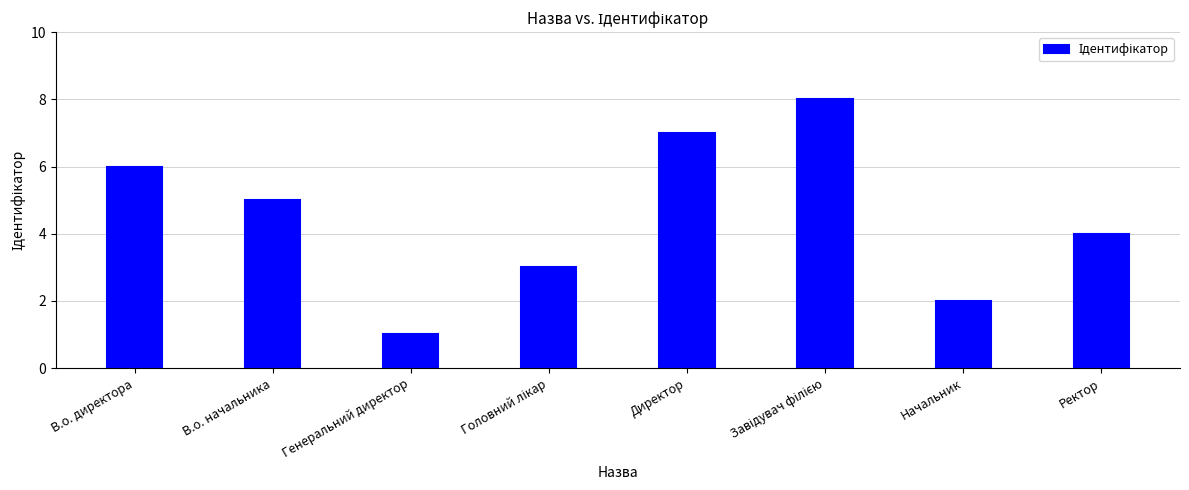

Reading left to right, what are all the values shown in this chart?

6	5	1	3	7	8	2	4